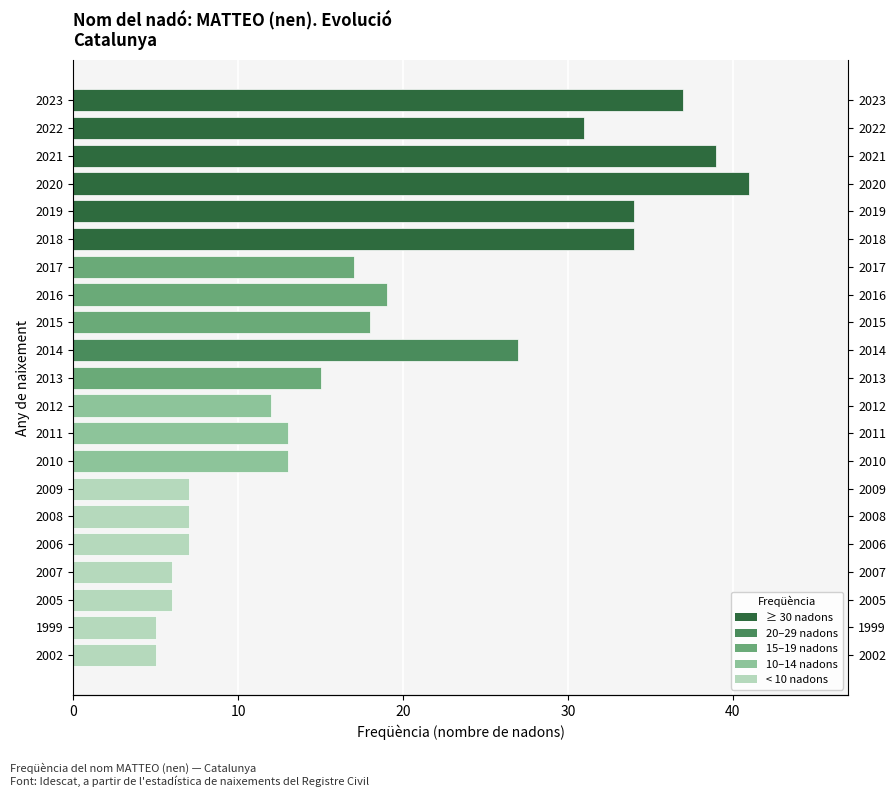

What is the smallest value displayed?

5